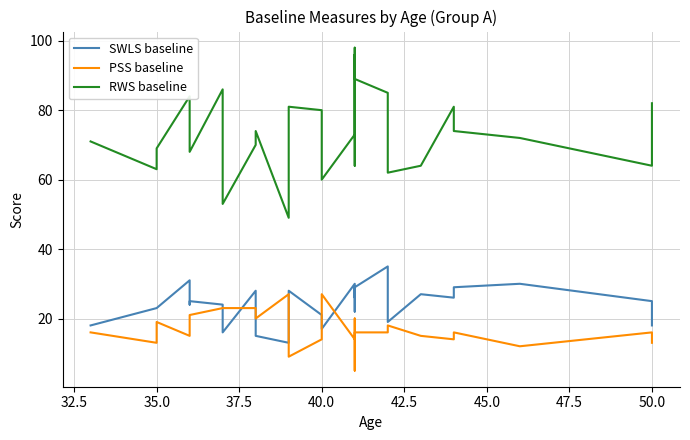

What is the greatest value displayed?

98